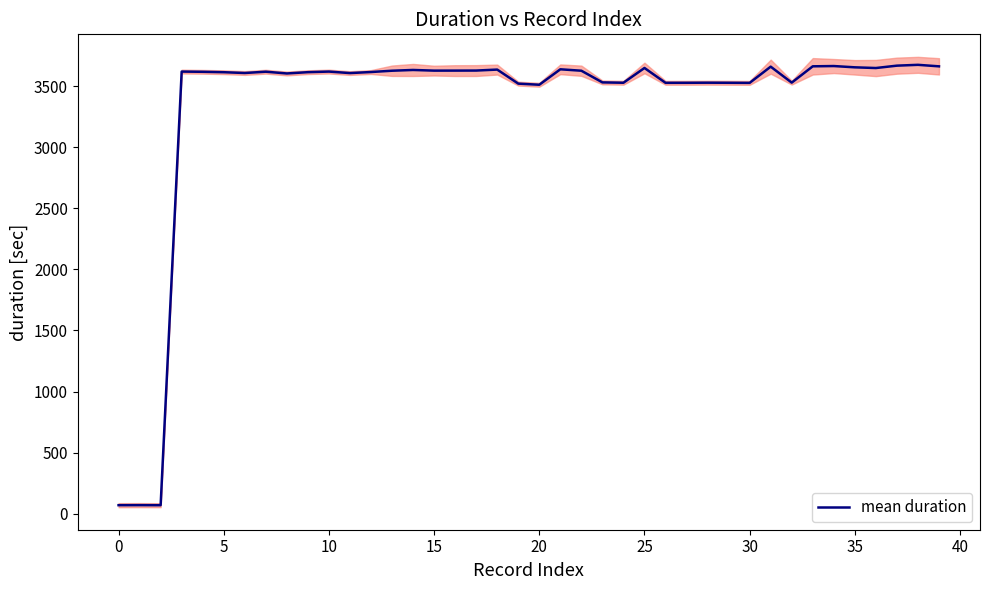

Reading left to right, extract all data points from this chart.

69.1	69.5	68.9	3620.3	3618.5	3615.1	3608.6	3619.3	3604.8	3615.4	3620.3	3608.0	3616.6	3627.3	3633.5	3628.1	3628.3	3628.7	3636.6	3521.6	3512.4	3639.0	3627.3	3531.7	3528.8	3649.8	3528.3	3528.5	3529.2	3528.6	3527.7	3660.6	3529.8	3663.4	3665.6	3655.1	3649.4	3668.8	3675.6	3663.2